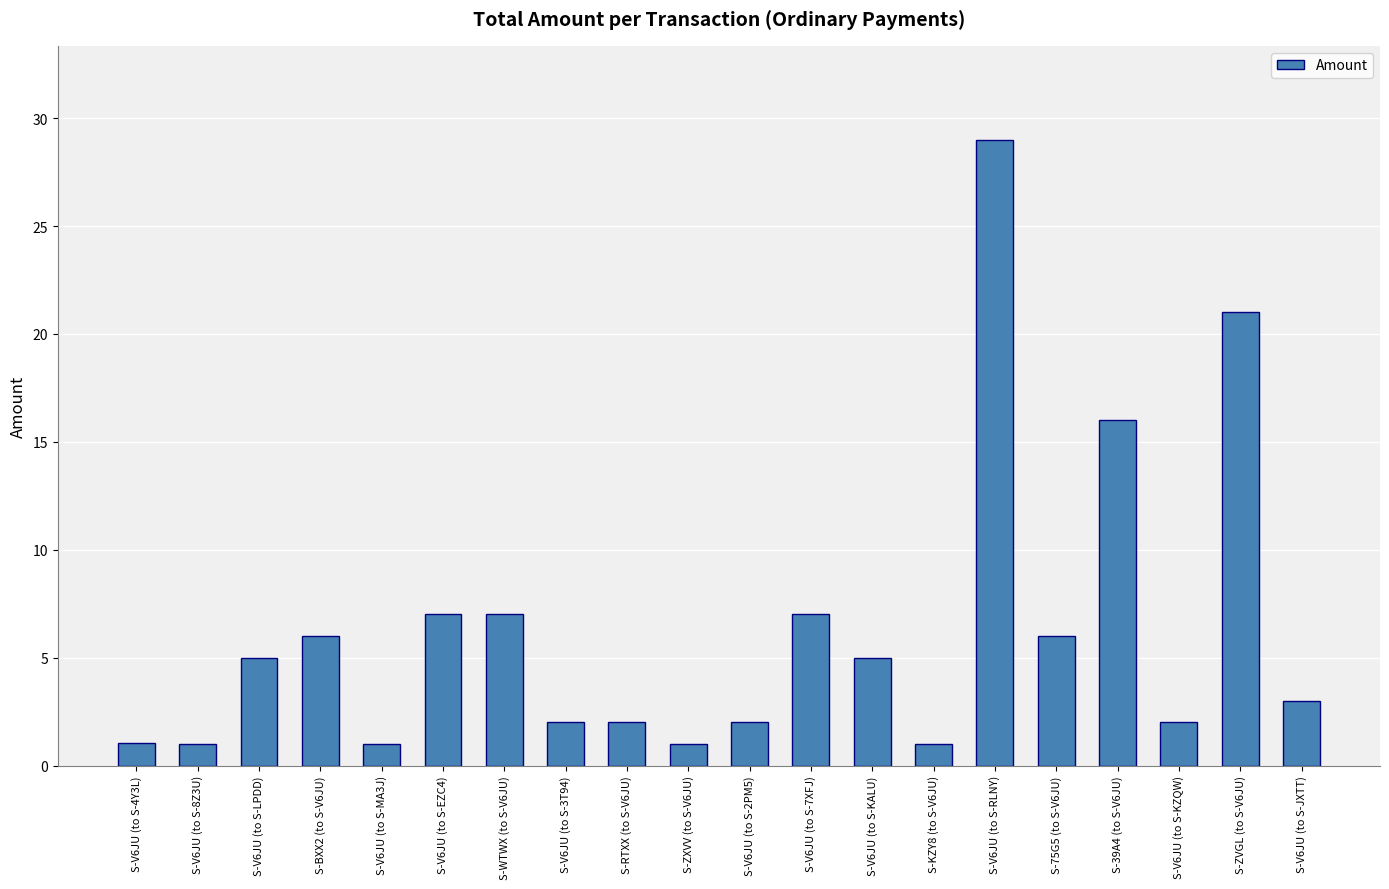

Reading left to right, extract all data points from this chart.

S-V6JU (to S-4Y3L)=1.0	S-V6JU (to S-8Z3U)=1.0	S-V6JU (to S-LPDD)=5.0	S-BXX2 (to S-V6JU)=6.0	S-V6JU (to S-MA3J)=1.0	S-V6JU (to S-EZC4)=7.0	S-WTWX (to S-V6JU)=7.0	S-V6JU (to S-3T94)=2.0	S-RTXX (to S-V6JU)=2.0	S-ZXVV (to S-V6JU)=1.0	S-V6JU (to S-2PM5)=2.0	S-V6JU (to S-7XFJ)=7.0	S-V6JU (to S-KALU)=5.0	S-KZY8 (to S-V6JU)=1.0	S-V6JU (to S-RLNY)=29.0	S-75G5 (to S-V6JU)=6.0	S-39A4 (to S-V6JU)=16.0	S-V6JU (to S-KZQW)=2.0	S-ZVGL (to S-V6JU)=21.0	S-V6JU (to S-JXTT)=3.0